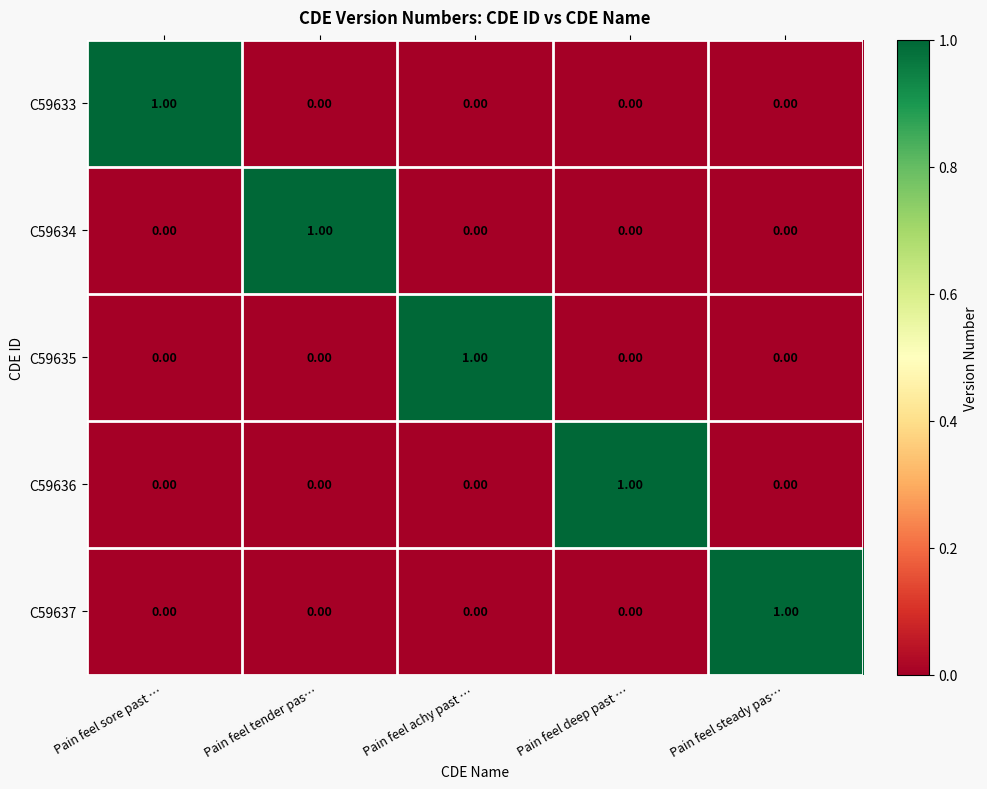

At which label does C59637 reach its peak?

Pain feel steady pas…